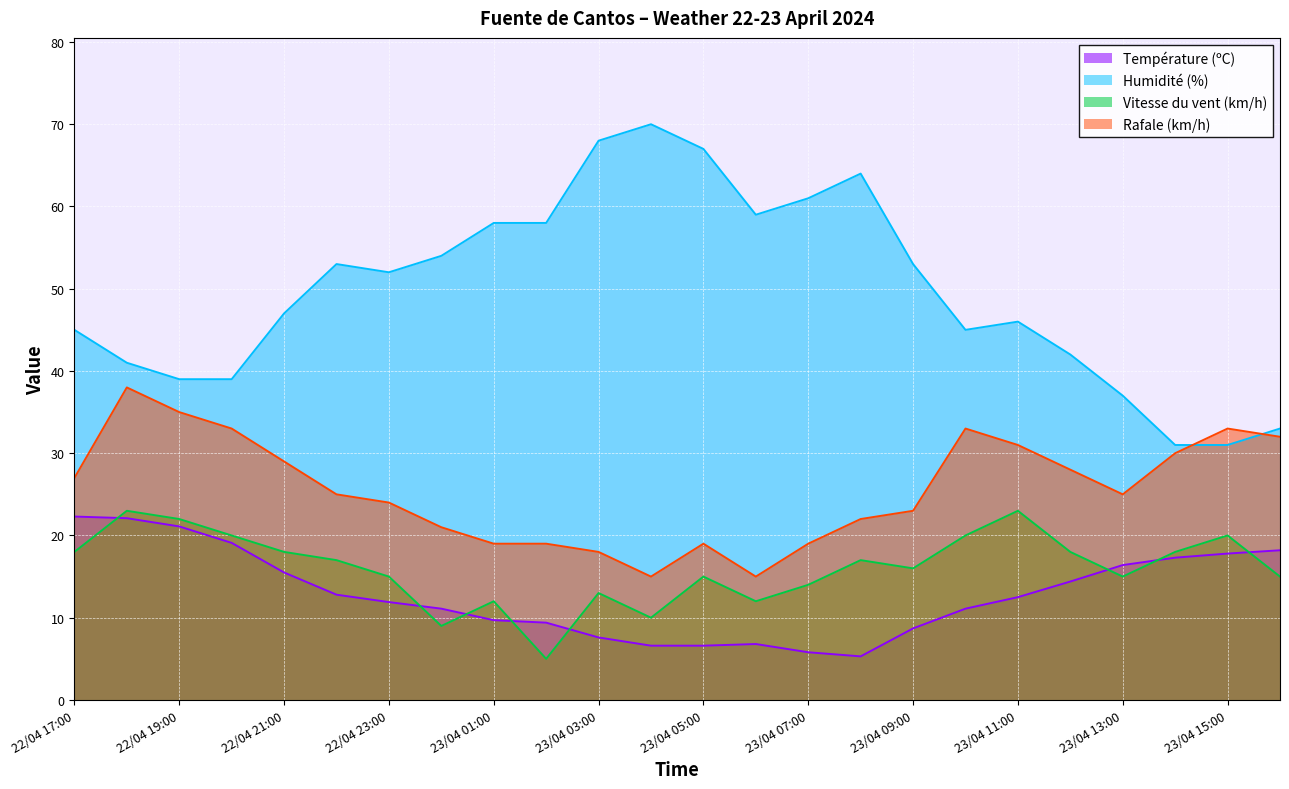

Rank the series at 23/04 06:00 from lowest to highest value.

Température (ºC), Vitesse du vent (km/h), Rafale (km/h), Humidité (%)